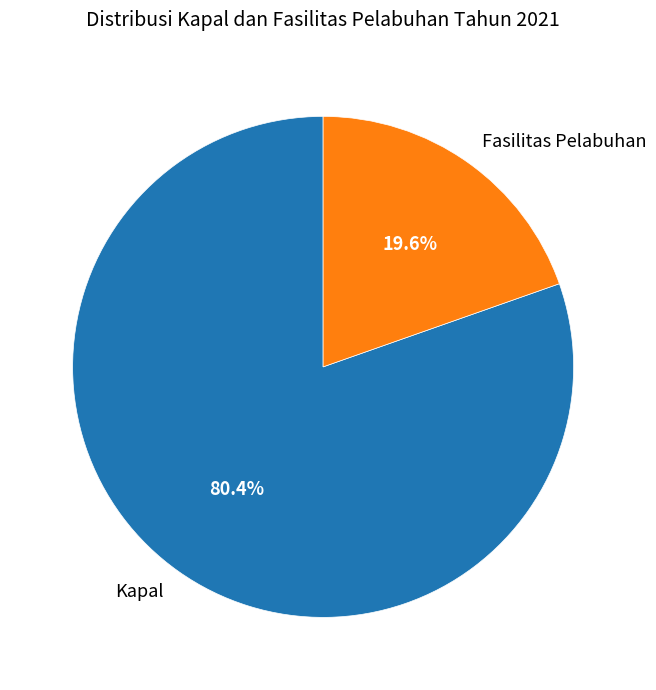

Is there any slice that represents more than half of the pie?

Yes